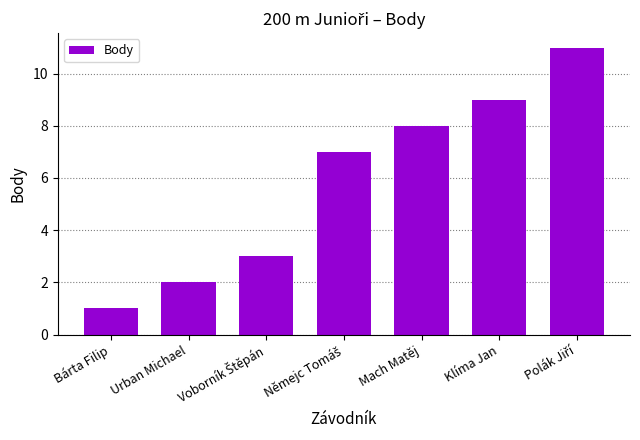

What is the maximum value shown in the chart?

11